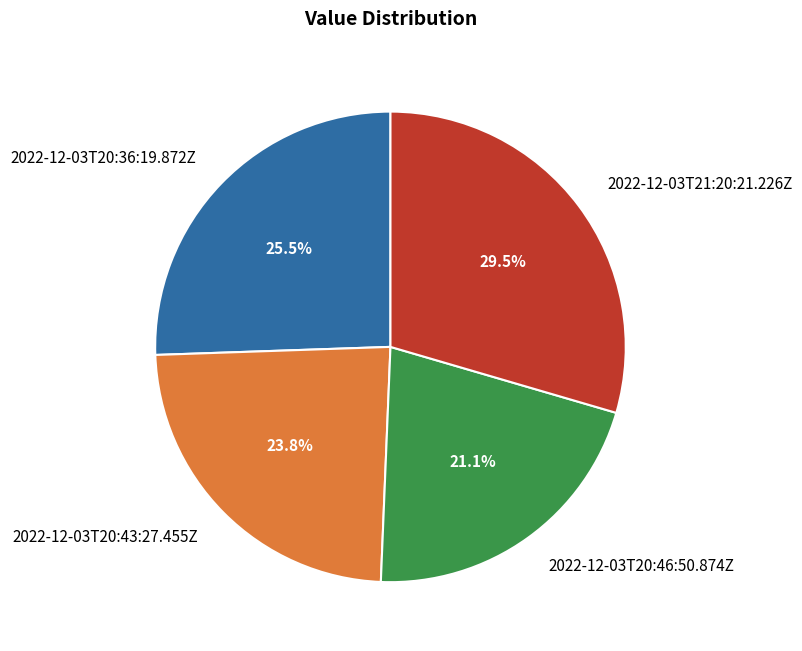

Does any single category account for the majority?

No